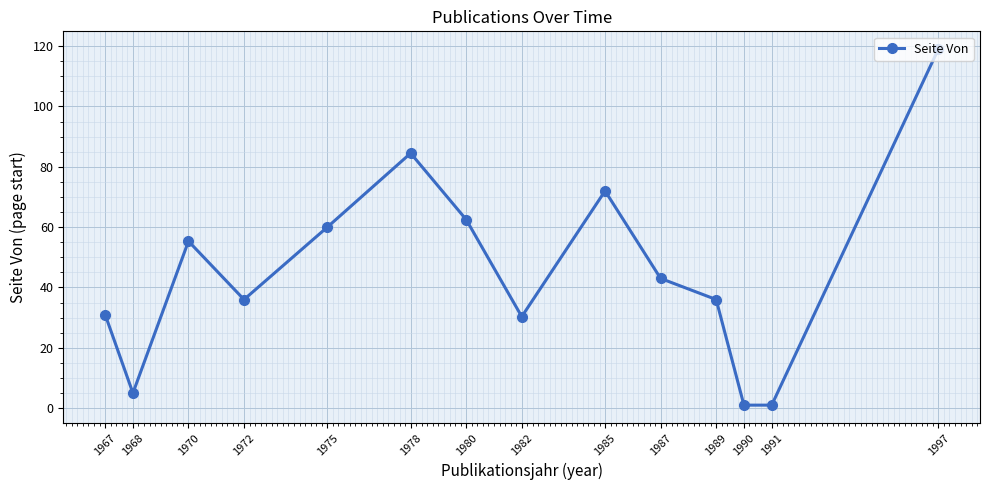

How many lines are shown in the chart?

1